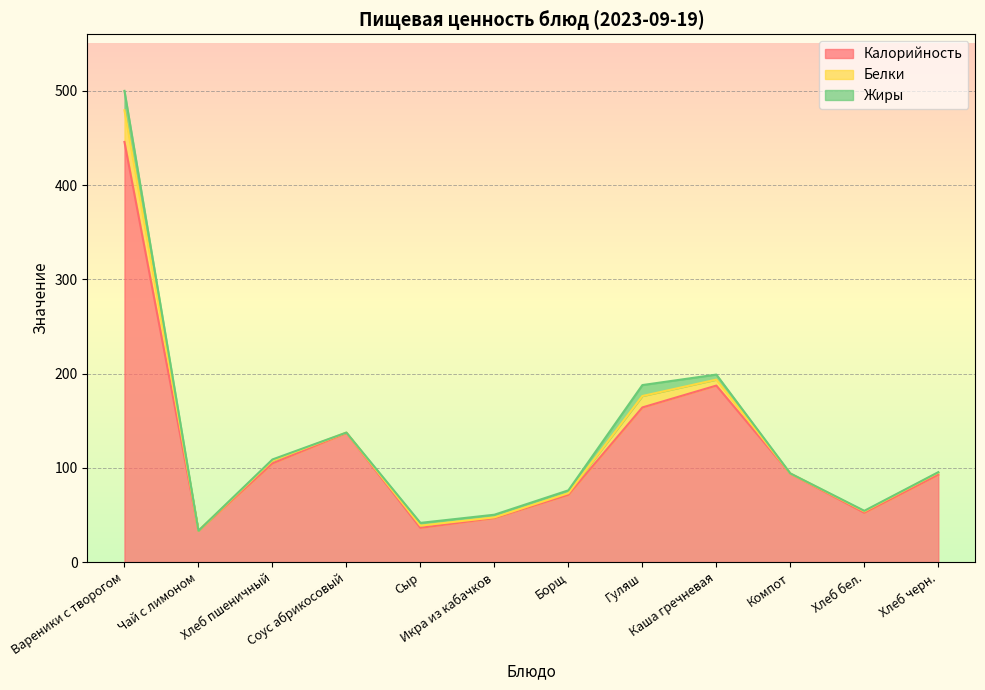

True or false: Белки and Калорийность intersect in this chart.

False